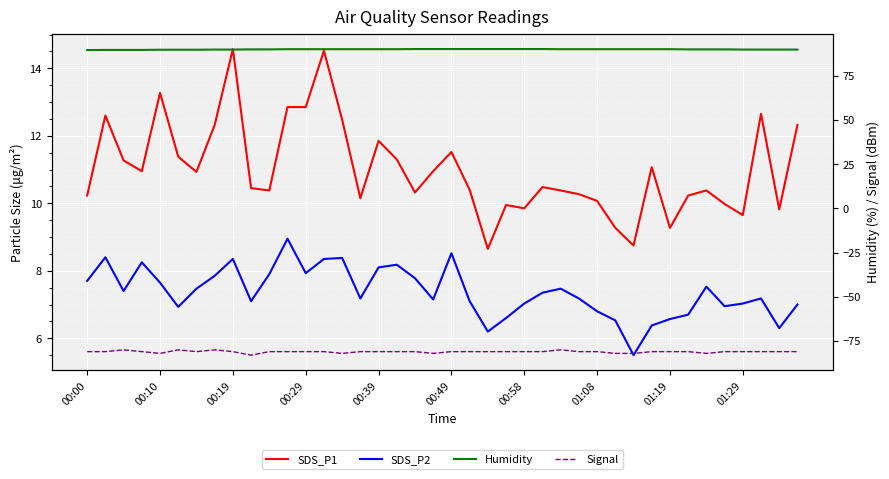

What is the sum of all Signal values?

-3244.0